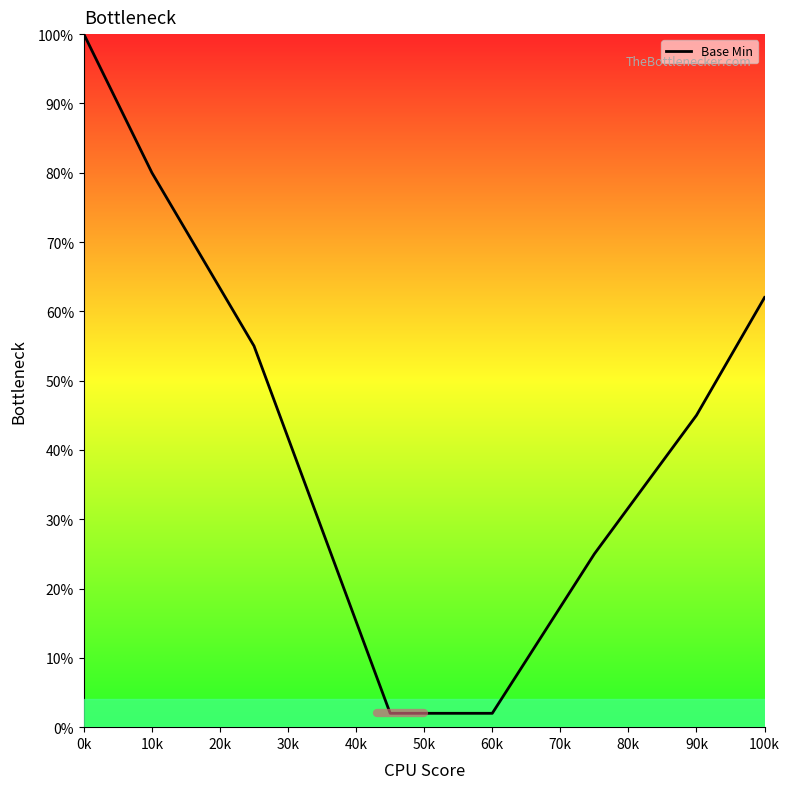

Is this an area chart (filled region under the line)?

No